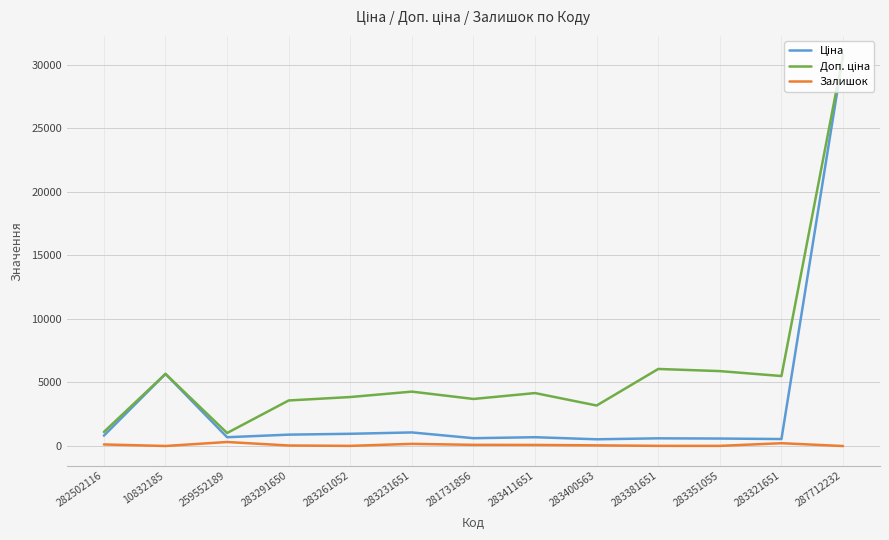

Which category has the highest value across all series?

287712232